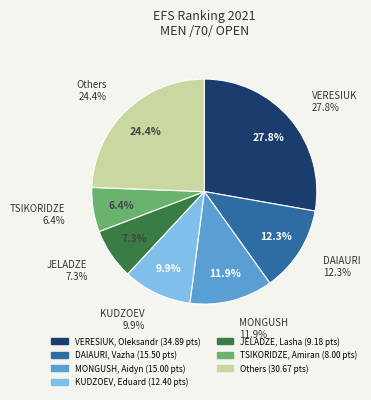

Is it true that KERSTNER, Robert is 14% of the pie?

False